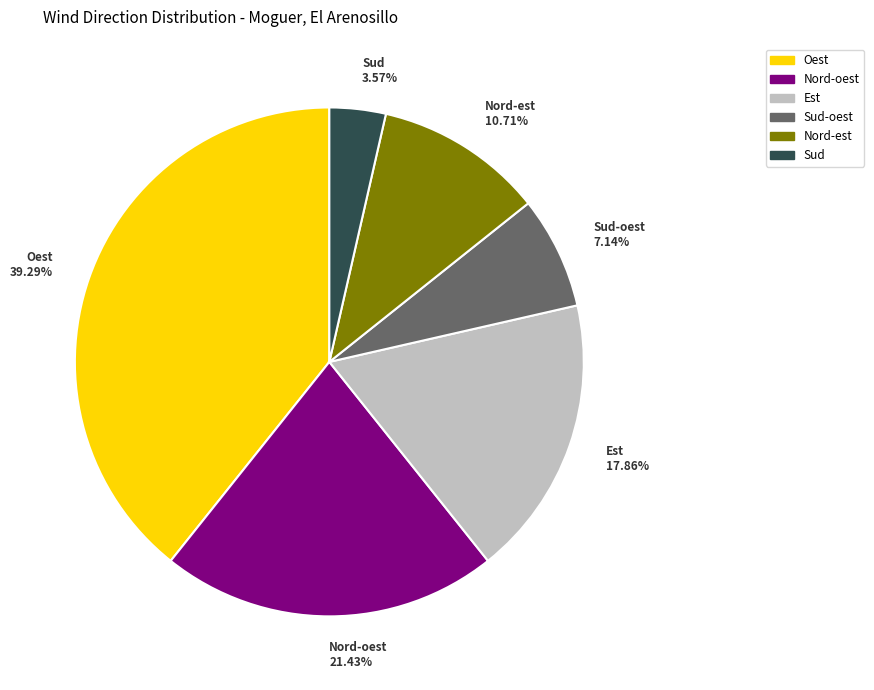

How many segments does this pie chart have?

6